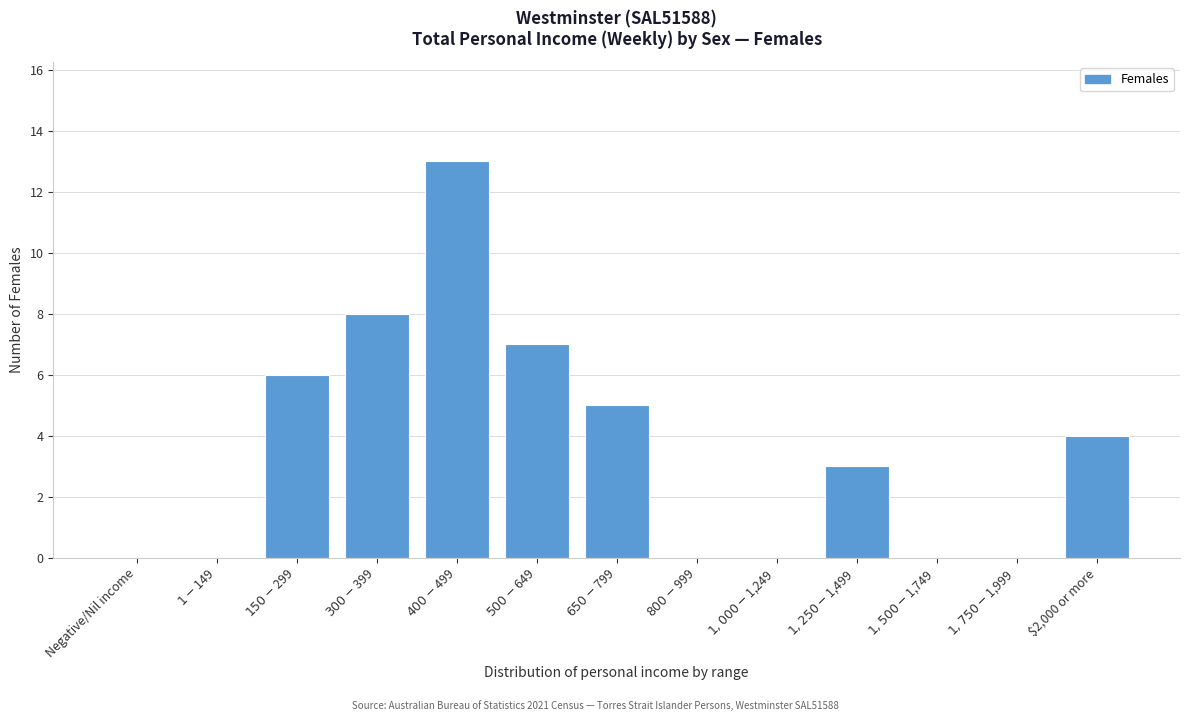

What is the maximum value shown in the chart?

13